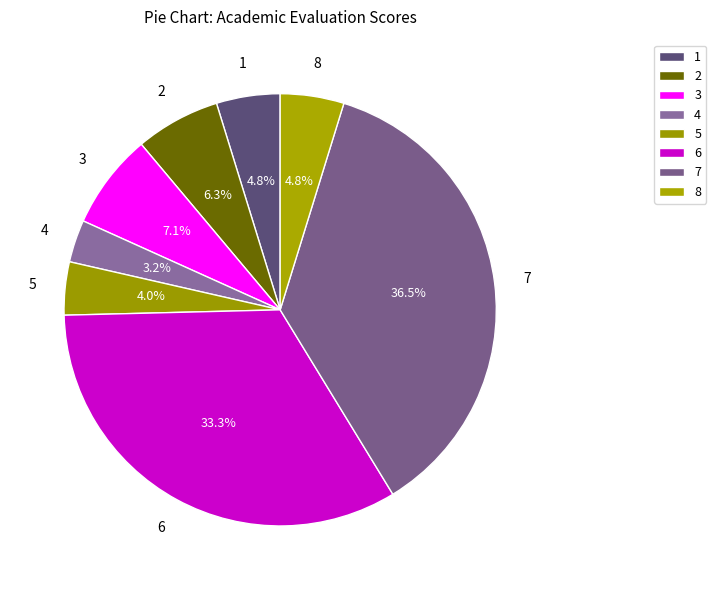

How many slices are in this pie chart?

8